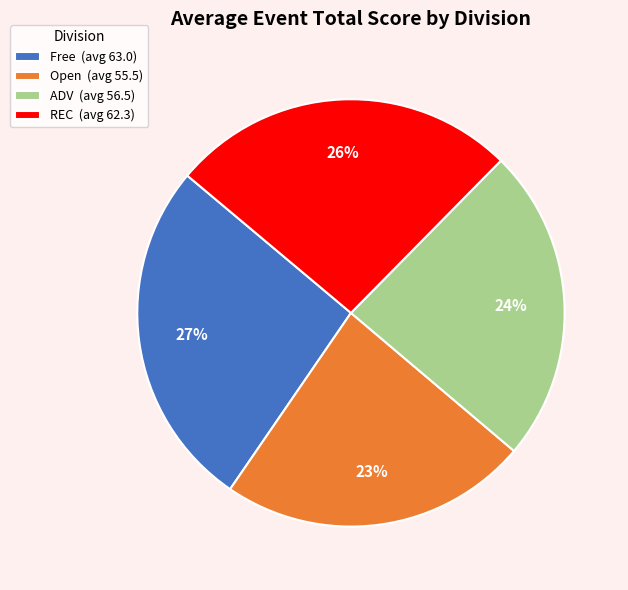

How many slices are in this pie chart?

4